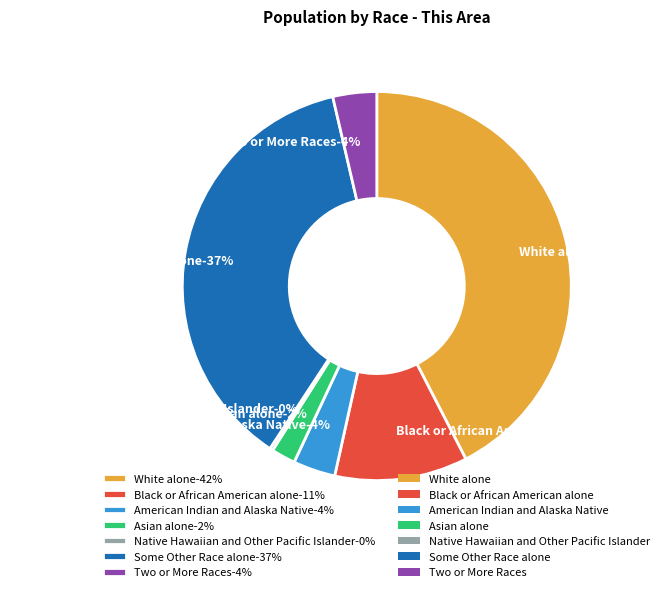

To the nearest percent, what is the average slice percentage?

14%